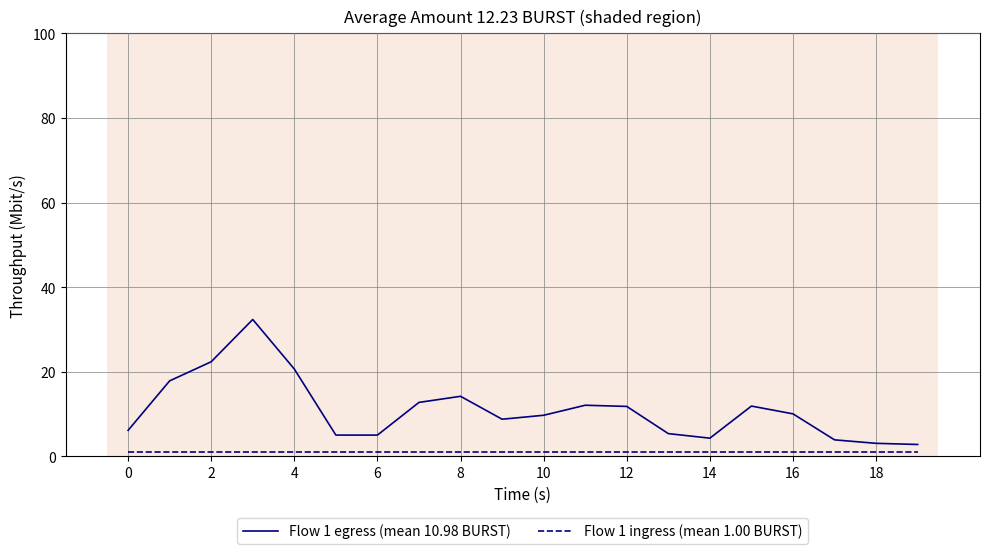

True or false: Flow 1 egress (mean 10.98 BURST) and Flow 1 ingress (mean 1.00 BURST) cross at least once.

False